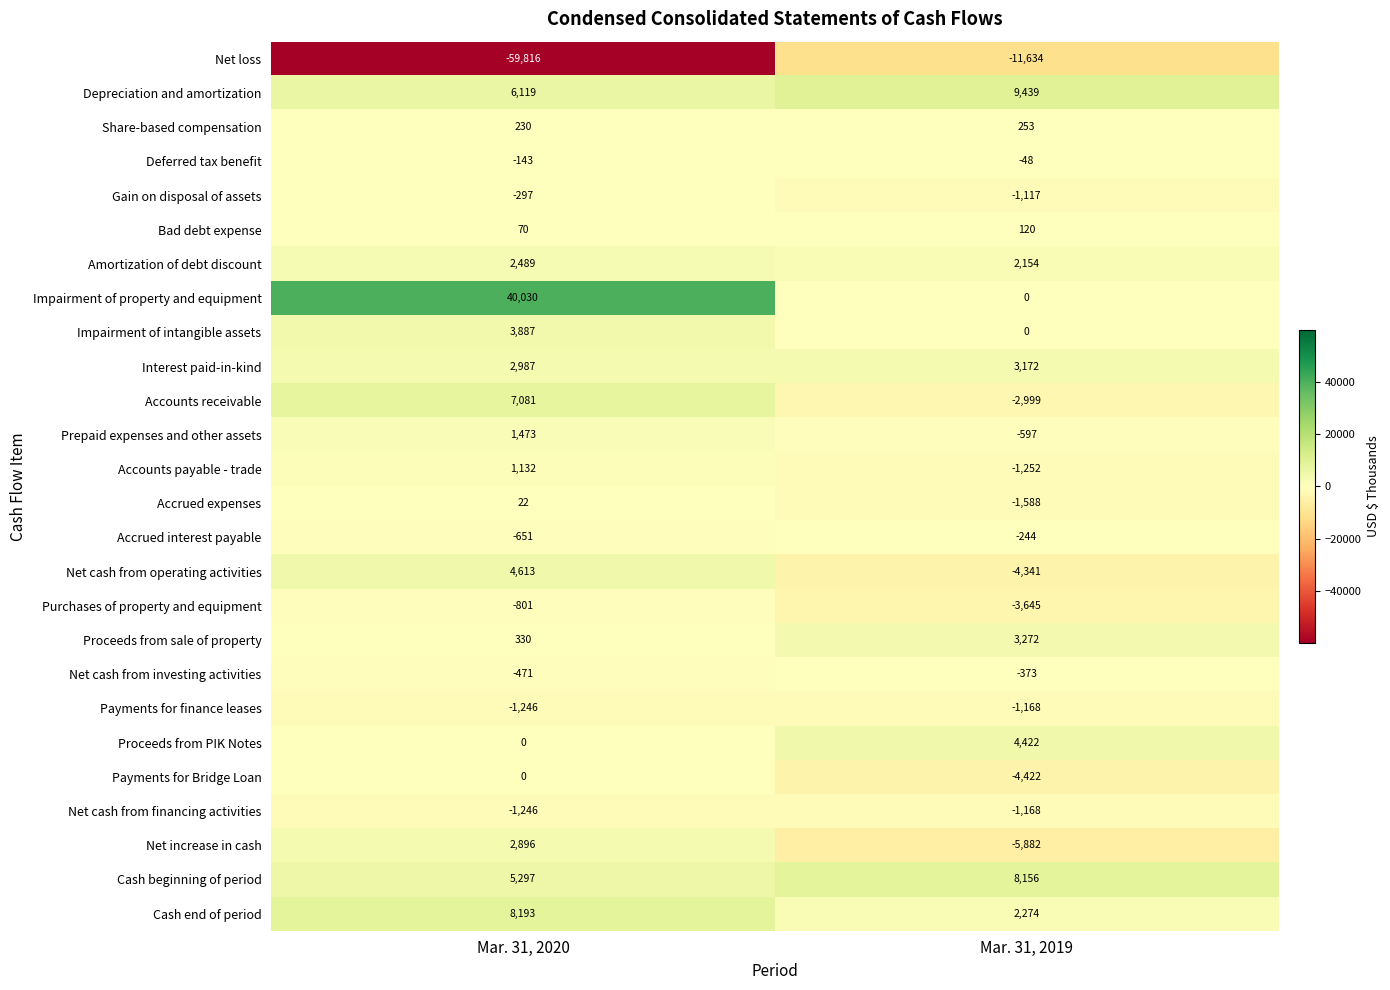

Which series has the largest range (max minus min)?

Net loss